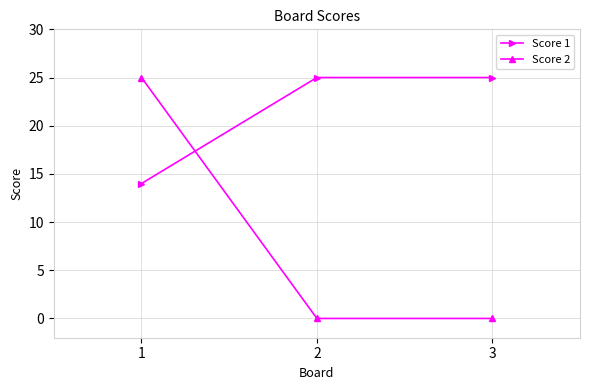

Reading right to left, list all the values displayed in this chart.

Score 1: 25	25	14
Score 2: 0	0	25